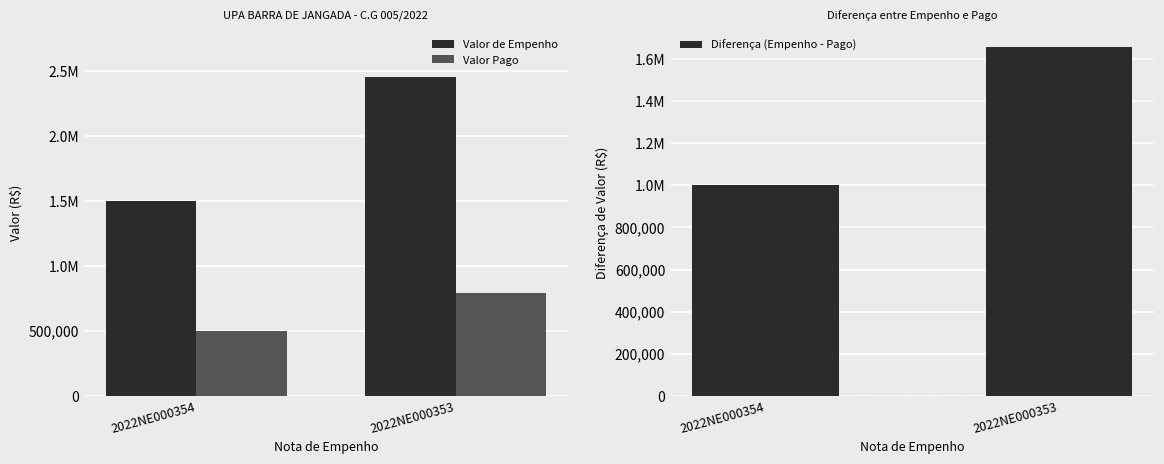

At how many categories does at least one series exceed 1304010?

2